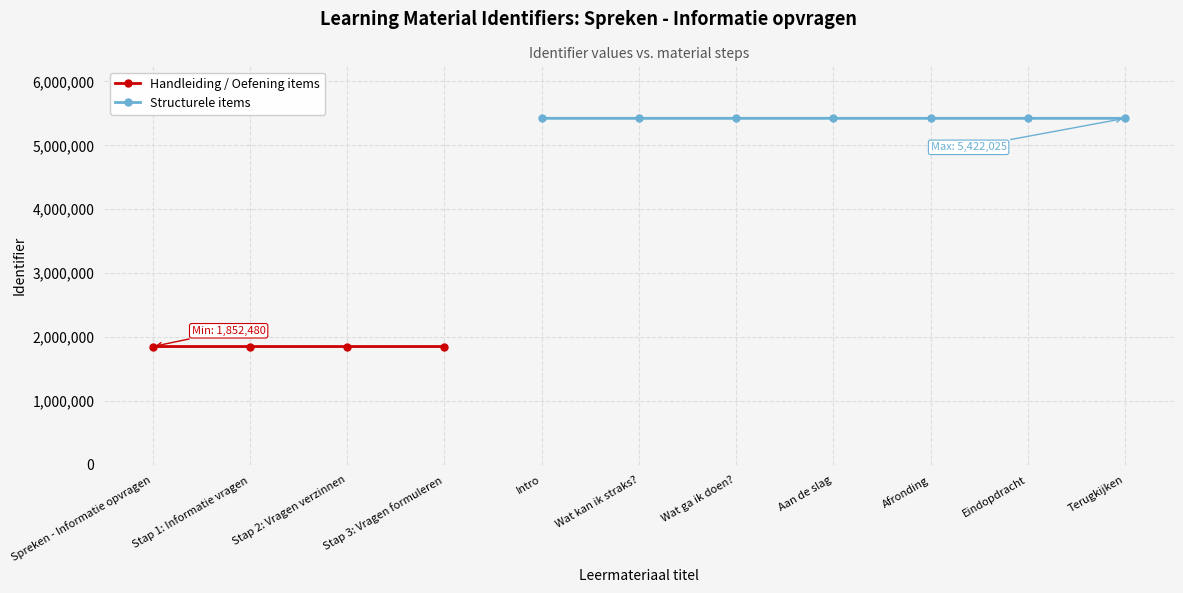

Rank the categories by value from highest to lowest.

Terugkijken, Eindopdracht, Afronding, Aan de slag, Wat ga ik doen?, Wat kan ik straks?, Intro, Stap 3: Vragen formuleren, Stap 2: Vragen verzinnen, Stap 1: Informatie vragen, Spreken - Informatie opvragen